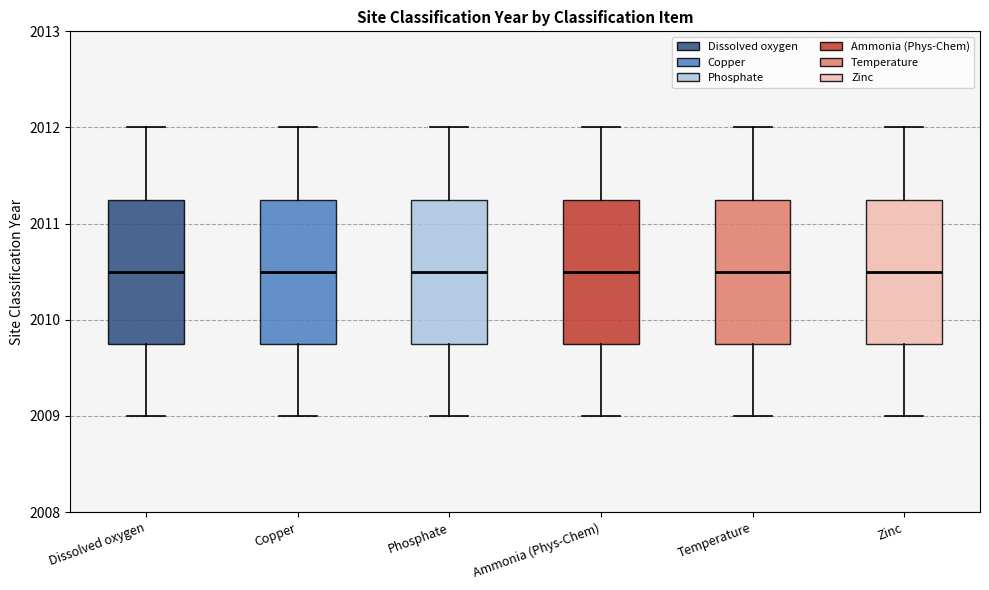

Where is the lower edge of the box for Zinc on the y-axis? The values are not printed on the chart, so give them approximately, as read against the axis.

2009.8